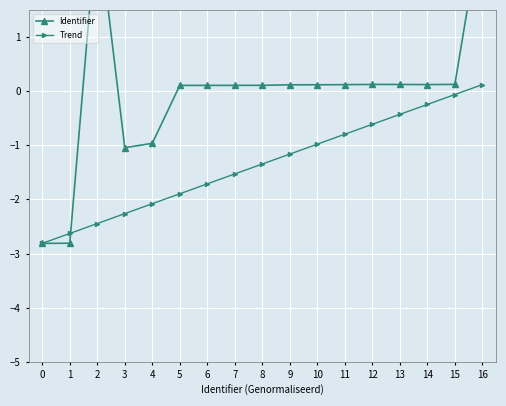

True or false: Trend has more than 1 points higher than both neighbors.

False